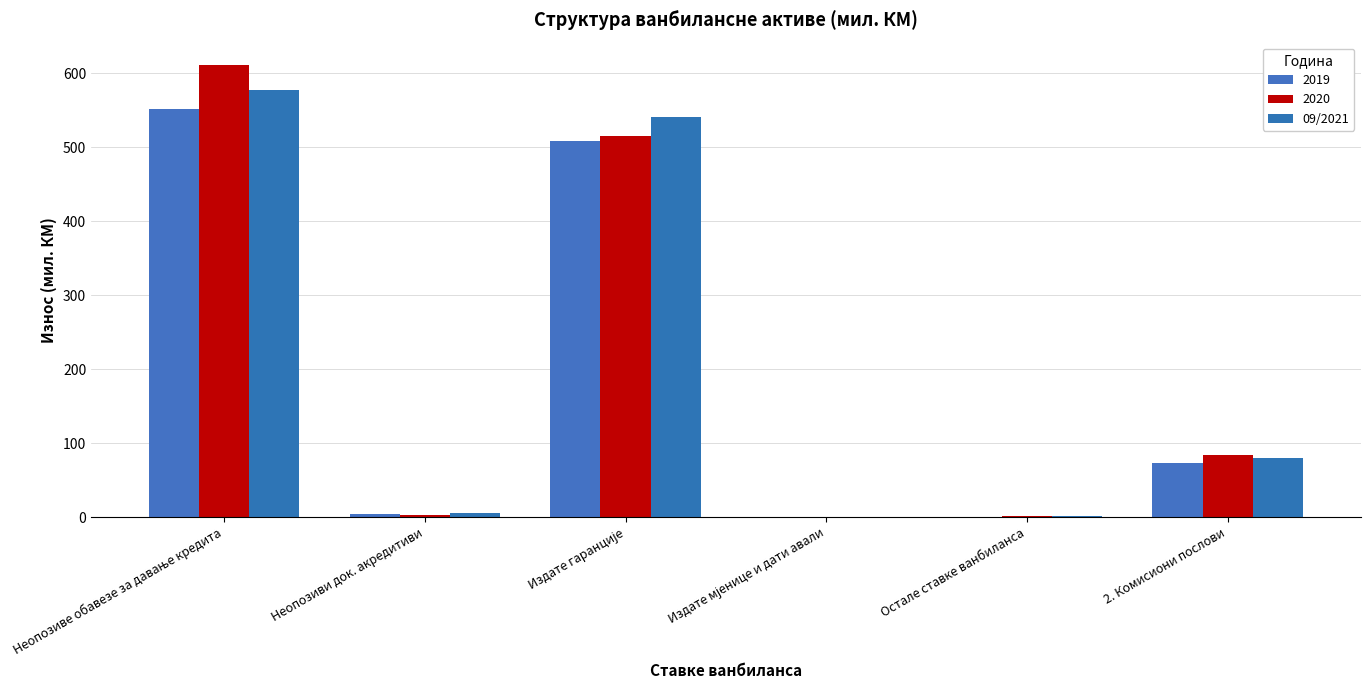

Are the bars grouped side by side (vs. stacked)?

Yes